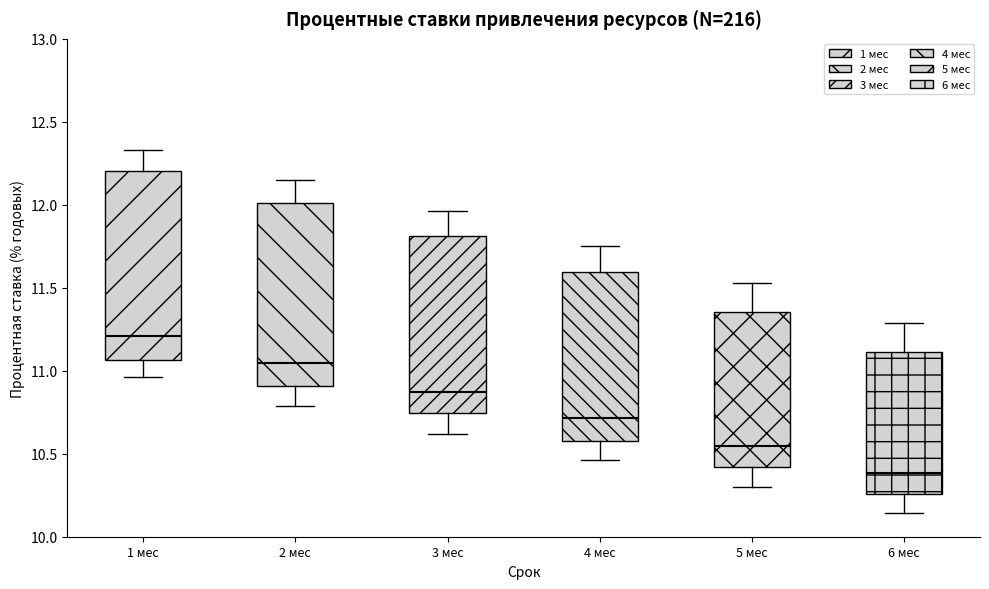

Reading left to right, transcribe this box plot: for each box, give where its median line is, the range the box spans, and where its two whiskers end, as read against the y-axis. The values are not printed on the chart, so give them approximately, as read against the axis.

1 мес: median 11.20, box 11.05 to 12.20, whiskers 10.95 to 12.35
2 мес: median 11.05, box 10.90 to 12.00, whiskers 10.80 to 12.15
3 мес: median 10.90, box 10.75 to 11.80, whiskers 10.60 to 11.95
4 мес: median 10.70, box 10.60 to 11.60, whiskers 10.45 to 11.75
5 мес: median 10.55, box 10.40 to 11.35, whiskers 10.30 to 11.55
6 мес: median 10.40, box 10.25 to 11.10, whiskers 10.15 to 11.30